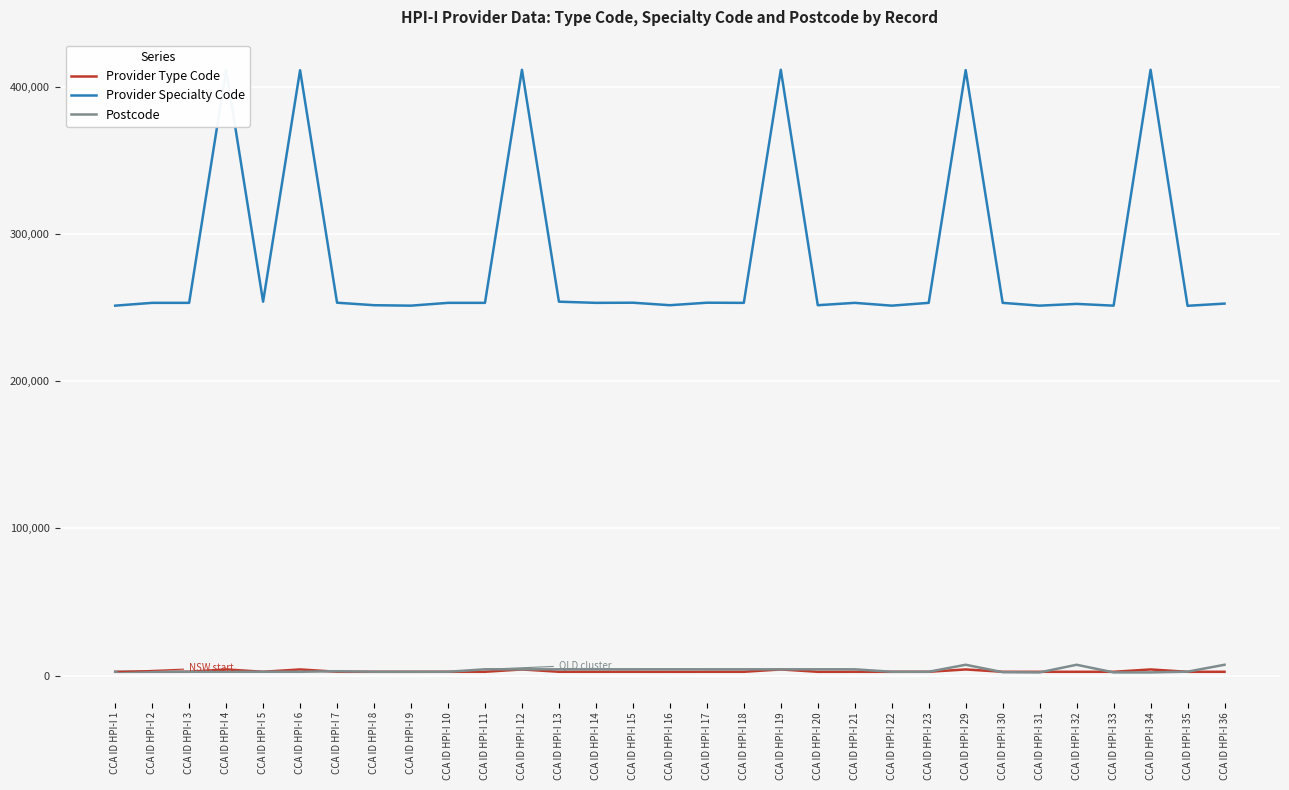

The value of Provider Type Code at CCA ID HPI-I 18 is 4113. True or false?

False